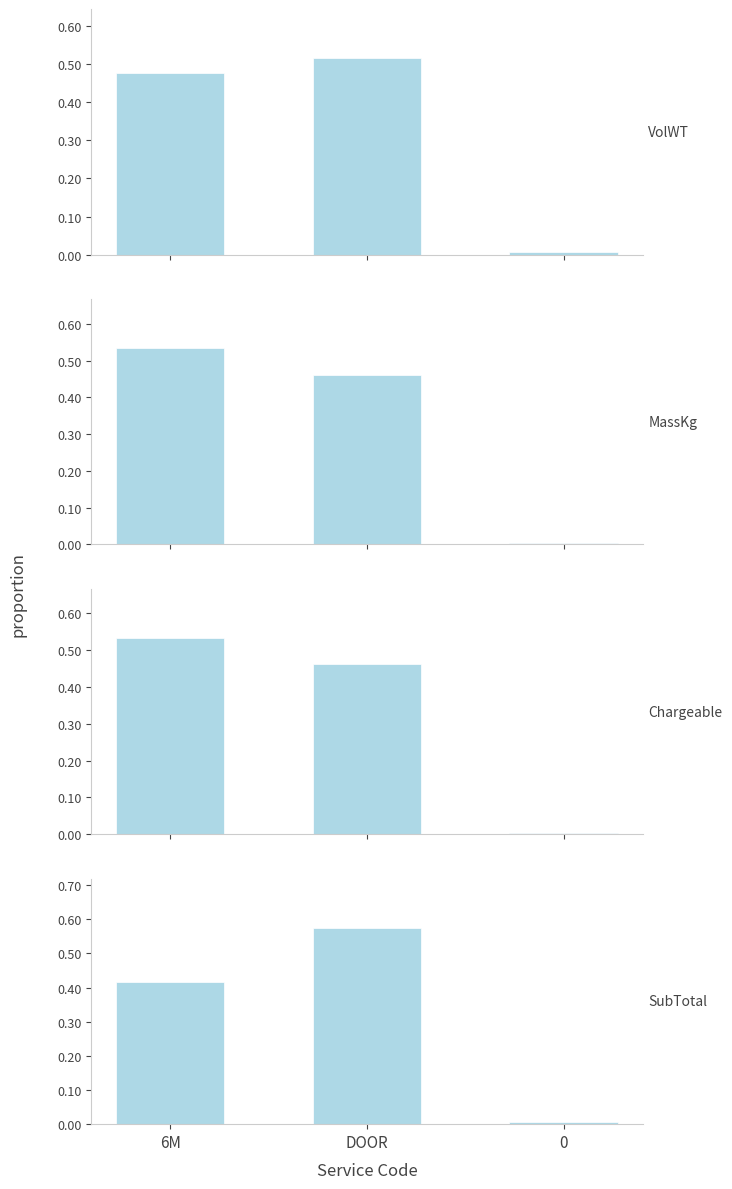

What is the label of the 3rd bar from the right?

6M